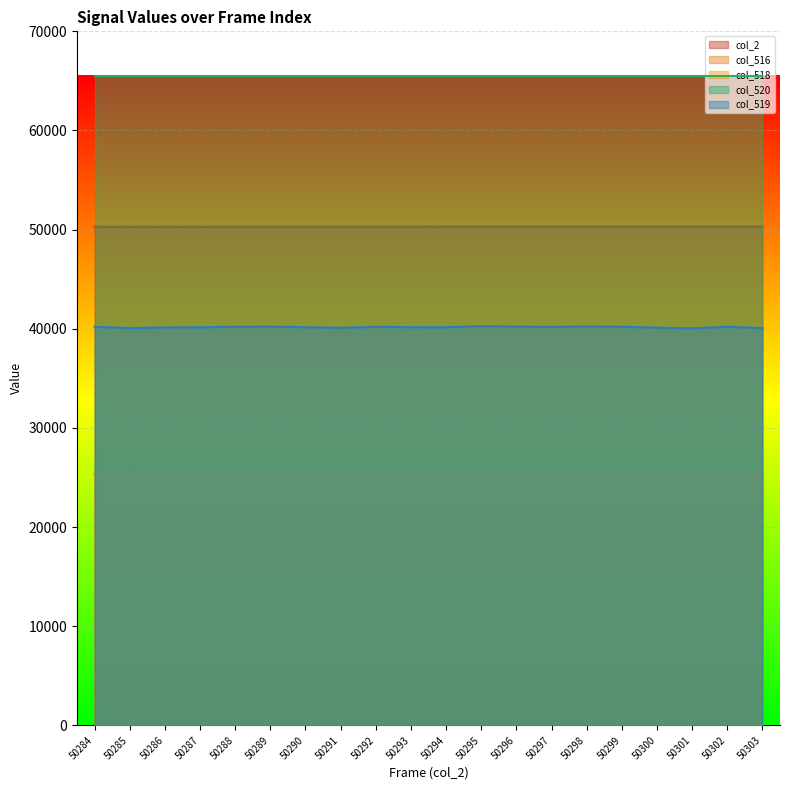

What is the smallest value displayed?

25265